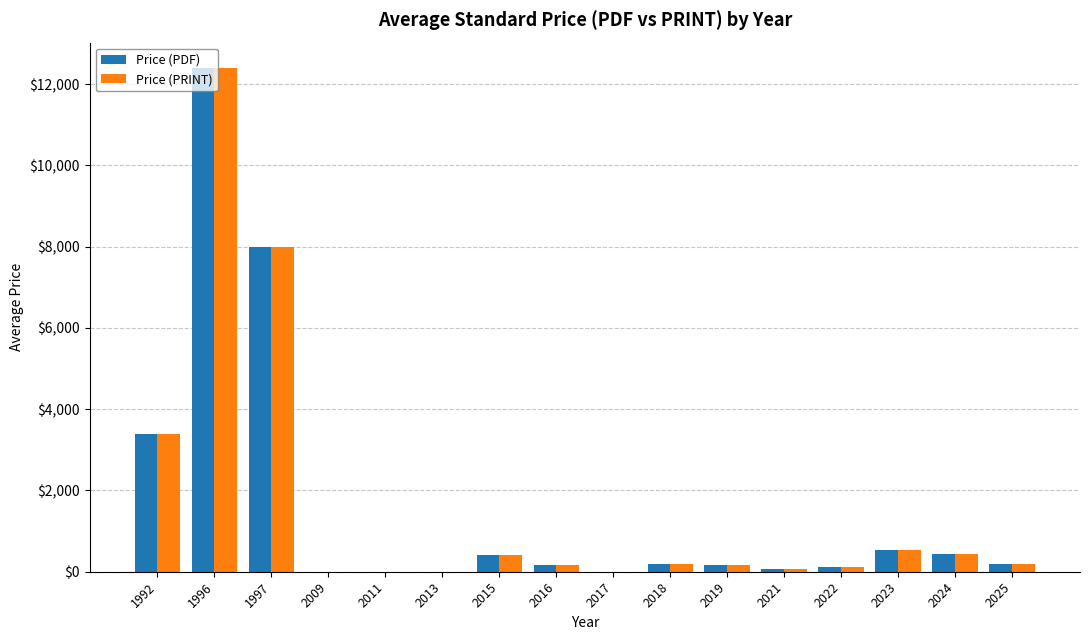

What is the sum of the Price (PDF) values at 2009 and 1997?

8000.0